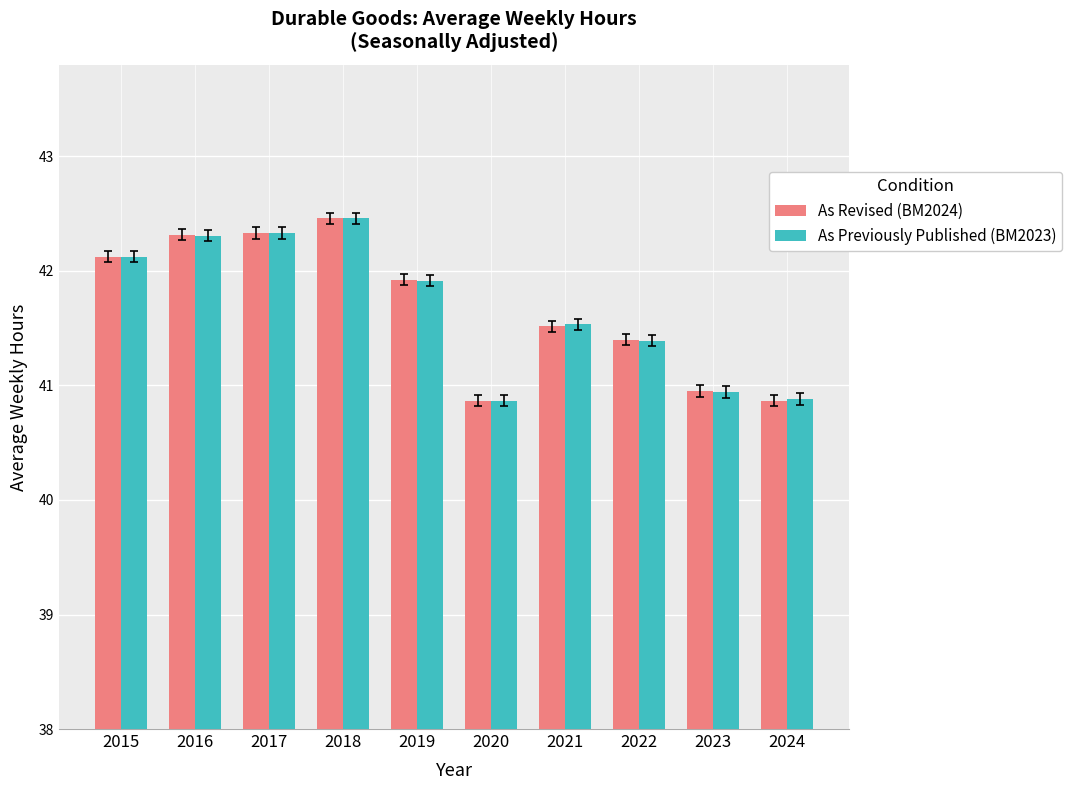

Reading right to left, what are all the values shown in this chart?

As Revised (BM2024): 40.9	41.0	41.4	41.5	40.9	41.9	42.5	42.3	42.3	42.1
As Previously Published (BM2023): 40.9	40.9	41.4	41.5	40.9	41.9	42.5	42.3	42.3	42.1